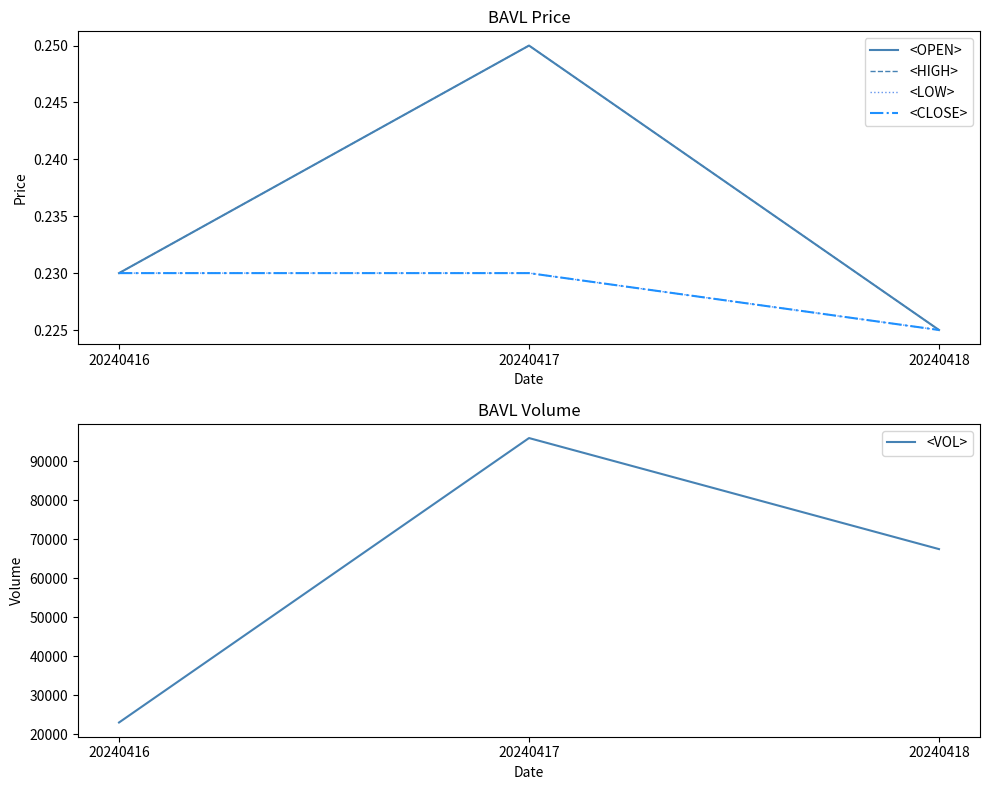

How many lines are shown in the chart?

5